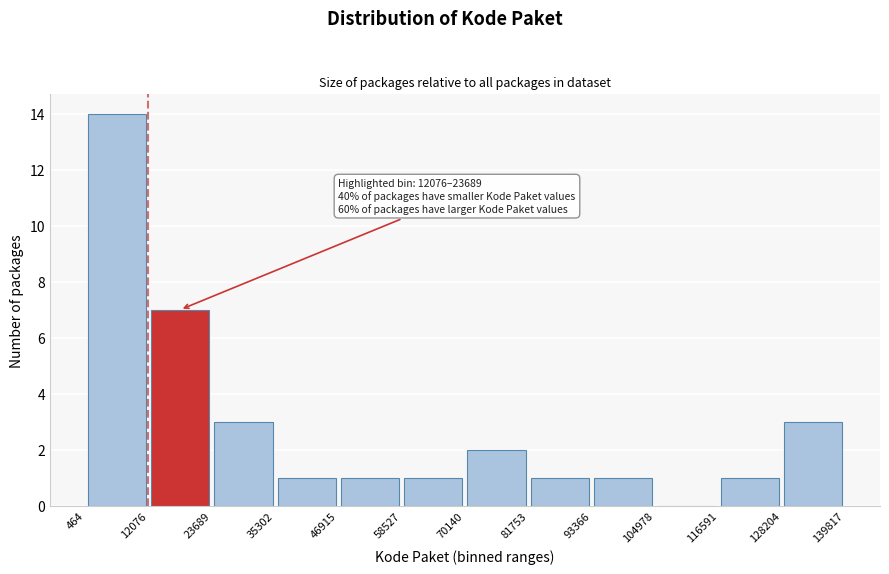

Over which range of the x-axis is the bar tallest?

464 to 12076